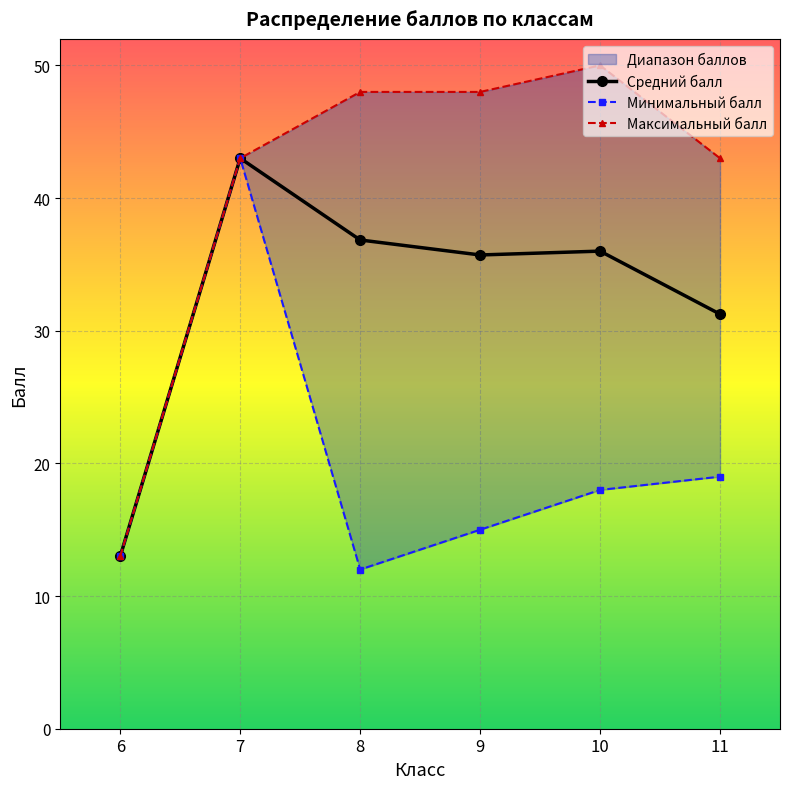

What is the value of the Средний балл point at the 4th from the left?

35.7